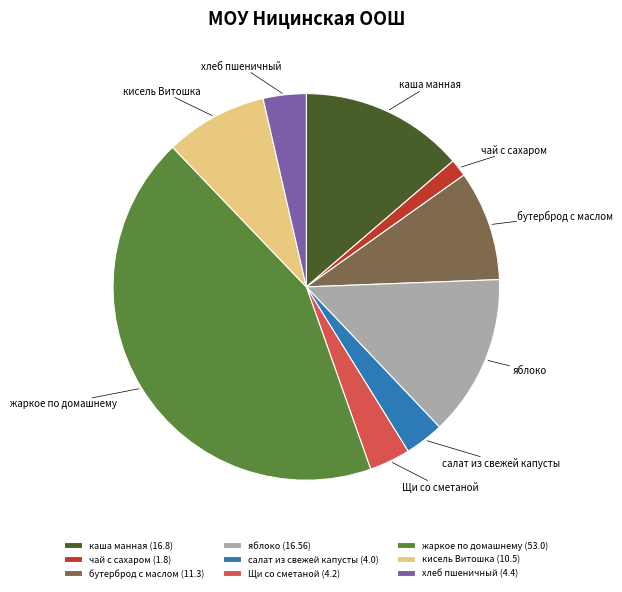

Do яблоко (16.56) and чай с сахаром (1.8) together represent more than half of the pie?

No